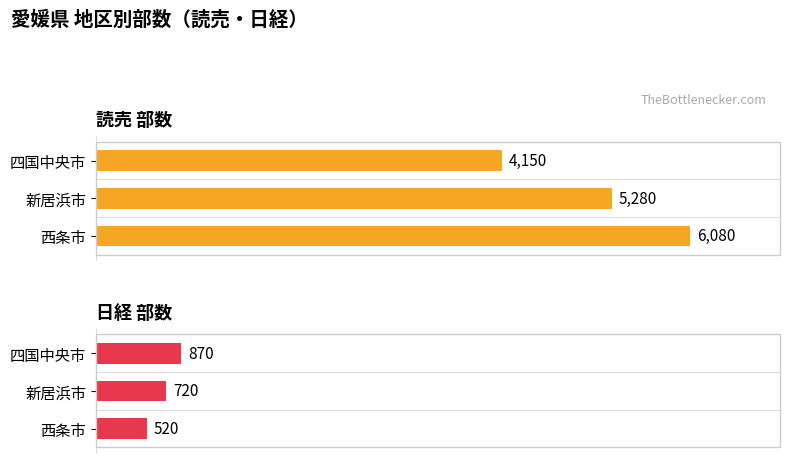

Rank the series by their average value, from highest to lowest.

読売部数, 日経部数